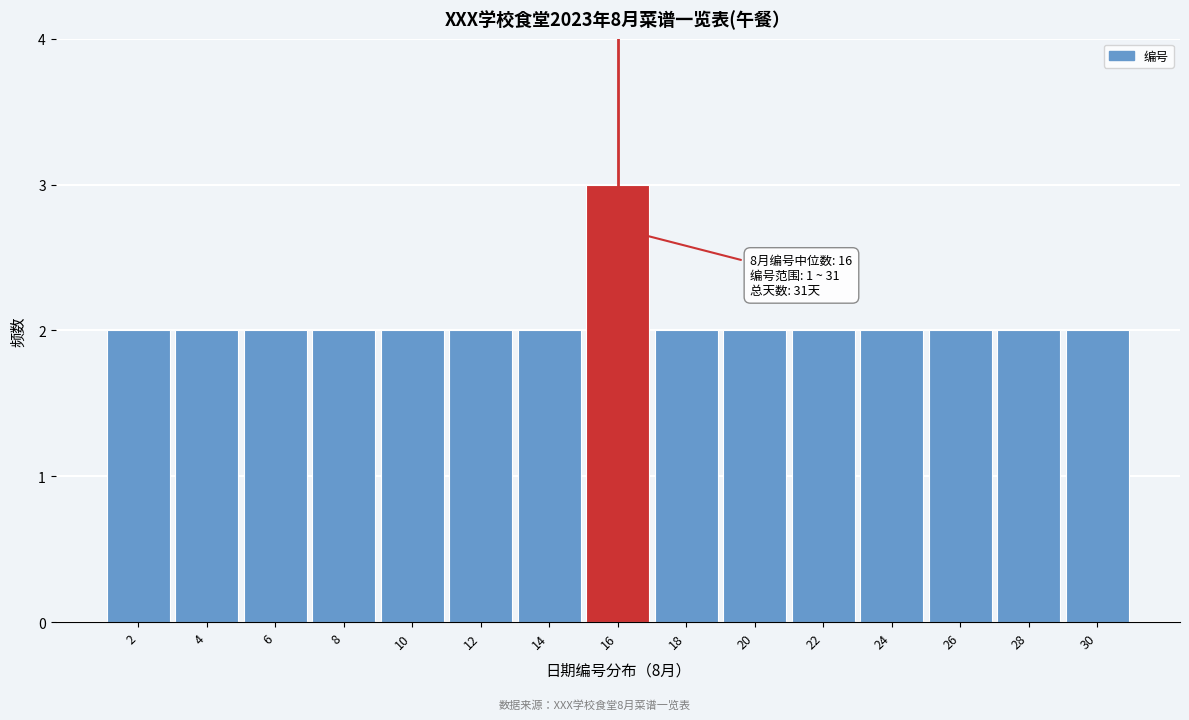

Reading left to right, what are all the values shown in this chart?

2=2	4=2	6=2	8=2	10=2	12=2	14=2	16=3	18=2	20=2	22=2	24=2	26=2	28=2	30=2